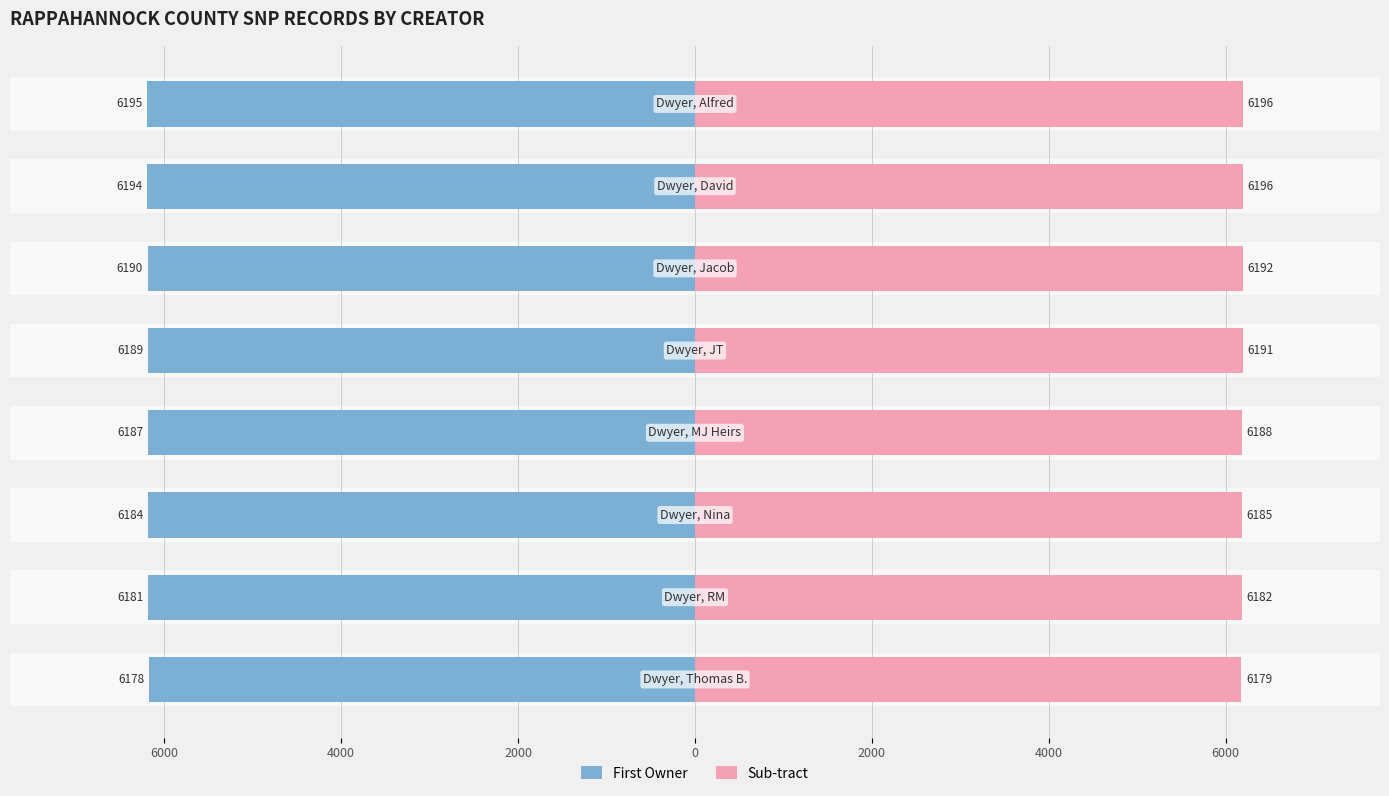

What is the difference between the maximum and minimum values in the First Owner series?

17